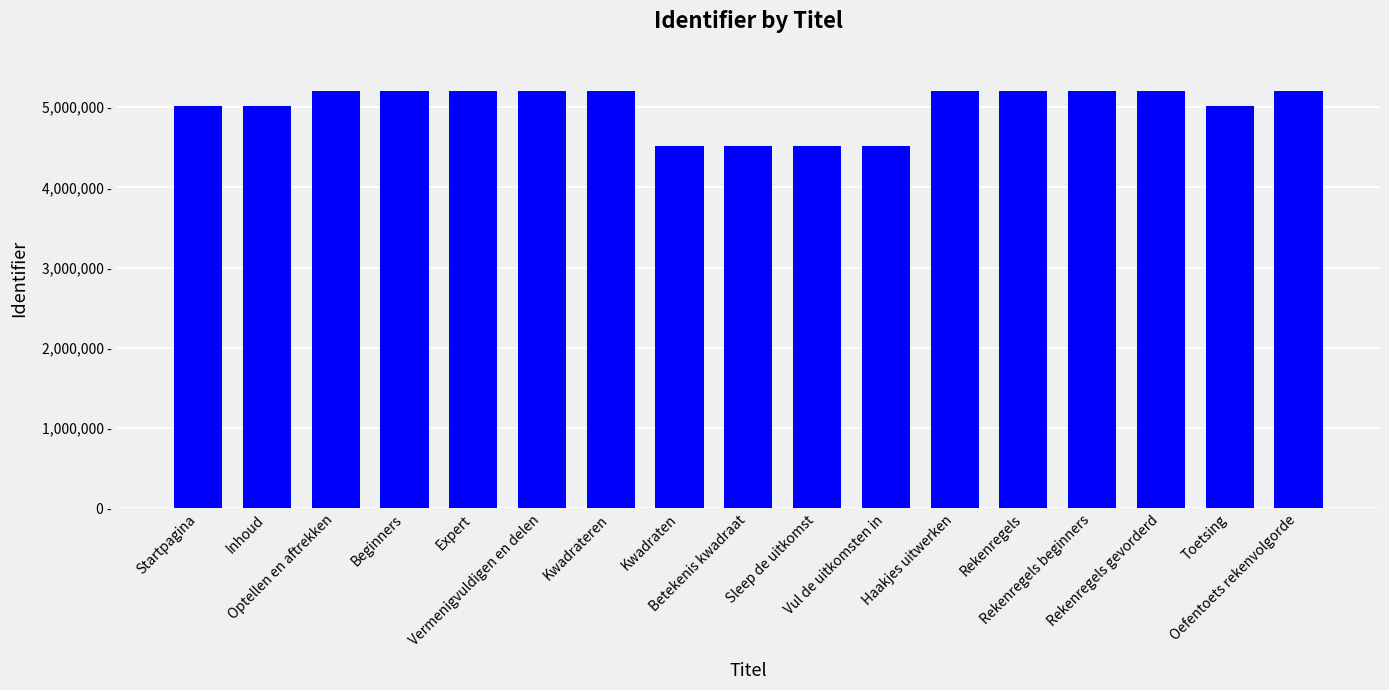

Rank the categories by value from highest to lowest.

Rekenregels, Oefentoets rekenvolgorde, Rekenregels gevorderd, Rekenregels beginners, Expert, Beginners, Haakjes uitwerken, Kwadrateren, Vermenigvuldigen en delen, Optellen en aftrekken, Toetsing, Inhoud, Startpagina, Betekenis kwadraat, Vul de uitkomsten in, Sleep de uitkomst, Kwadraten